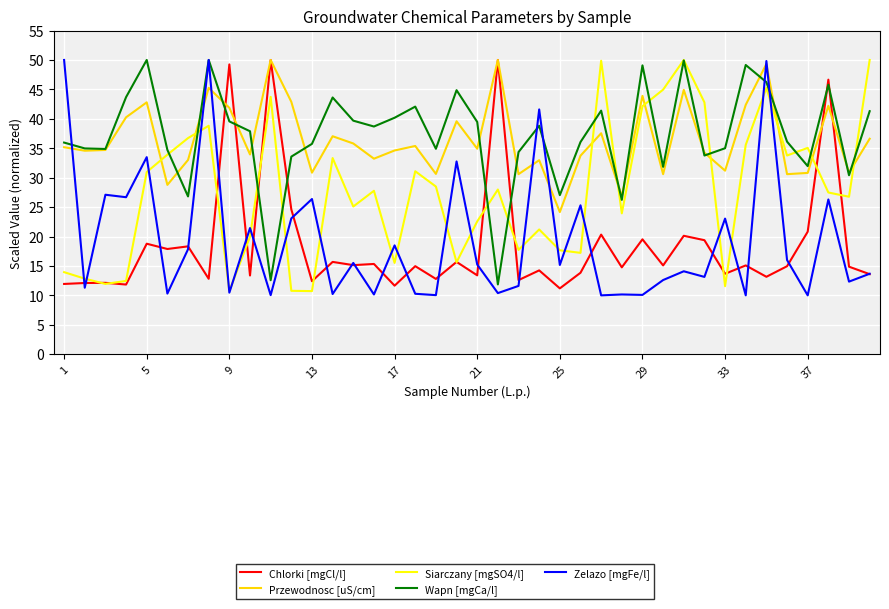

What is the minimum value shown in the chart?

10.0